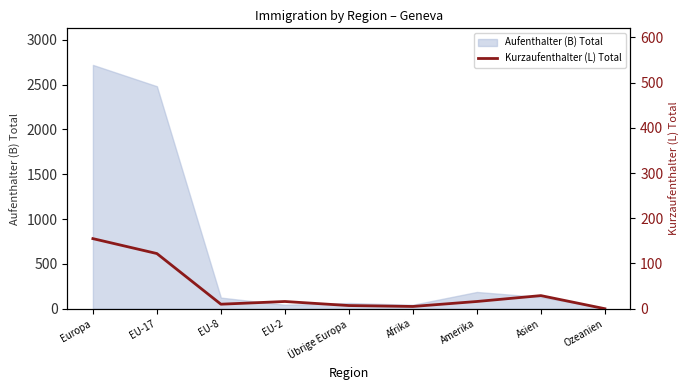

What is the change in value from EU-8 to Amerika?

+6